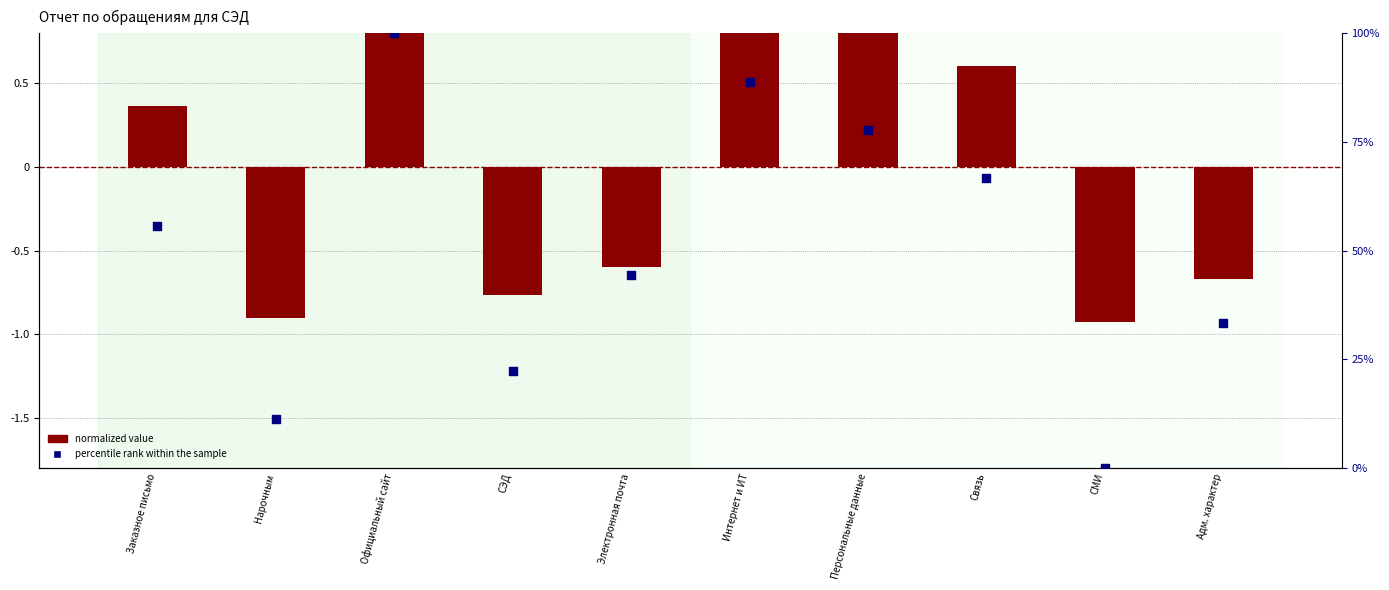

Which series has the largest Y range (max minus min)?

normalized value